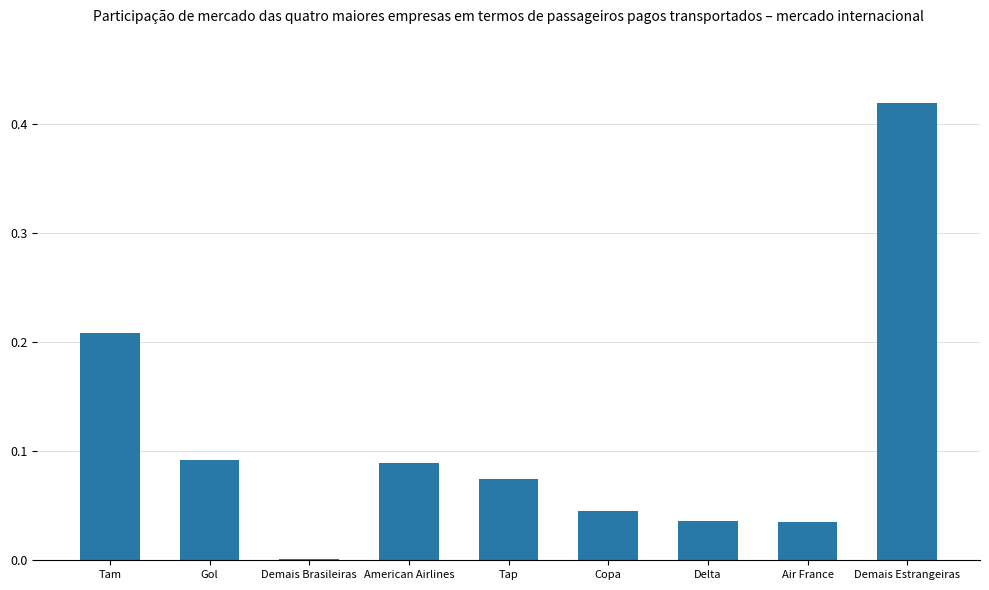

What is the change in value from Tam to Delta?

-0.2